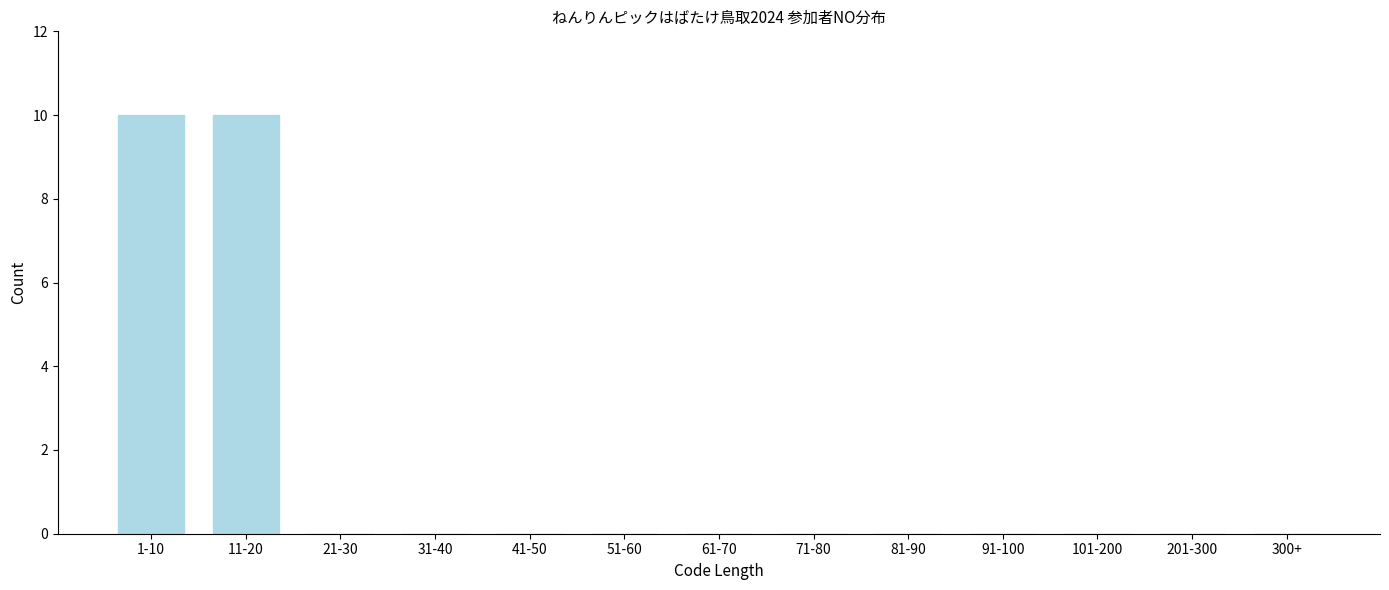

What is the sum of all values?

20